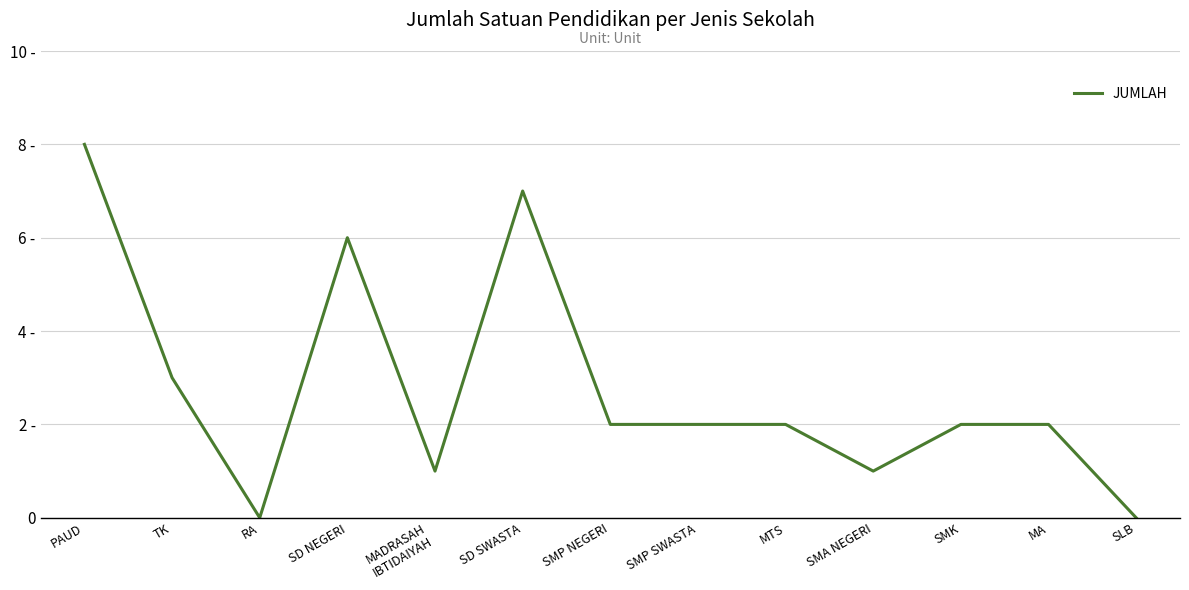

What value does the data have at MTS?

2